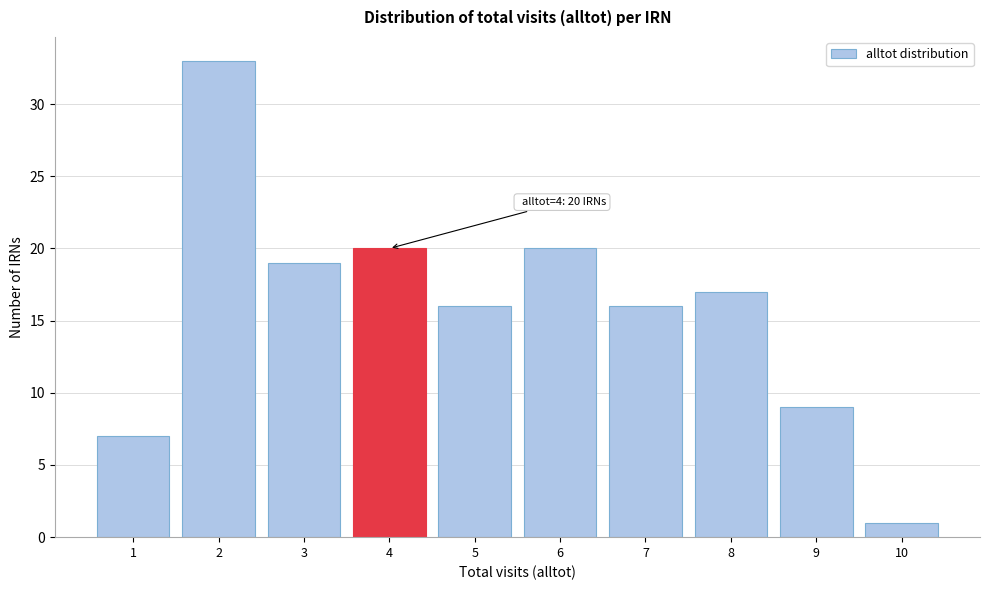

Reading right to left, transcribe all the data shown in this chart.

10=1	9=9	8=17	7=16	6=20	5=16	4=20	3=19	2=33	1=7